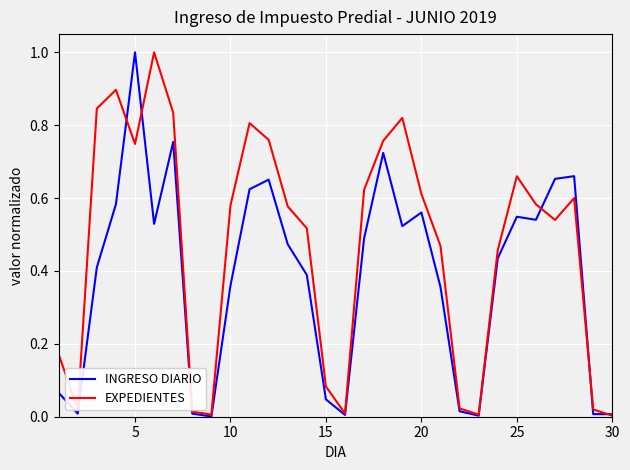

How many lines are shown in the chart?

2